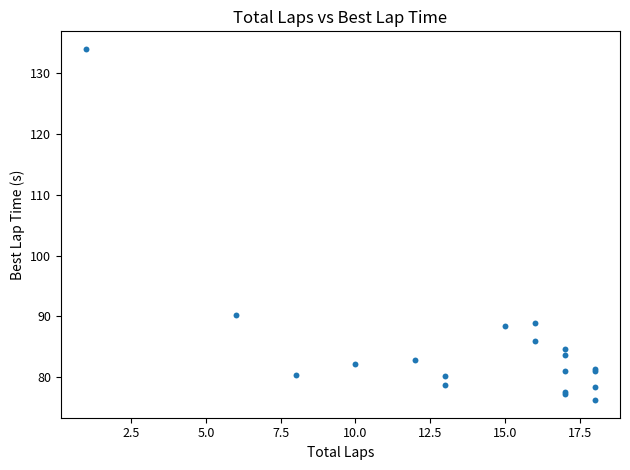

What Y value in the scatter plot is closest to 105?

90.3